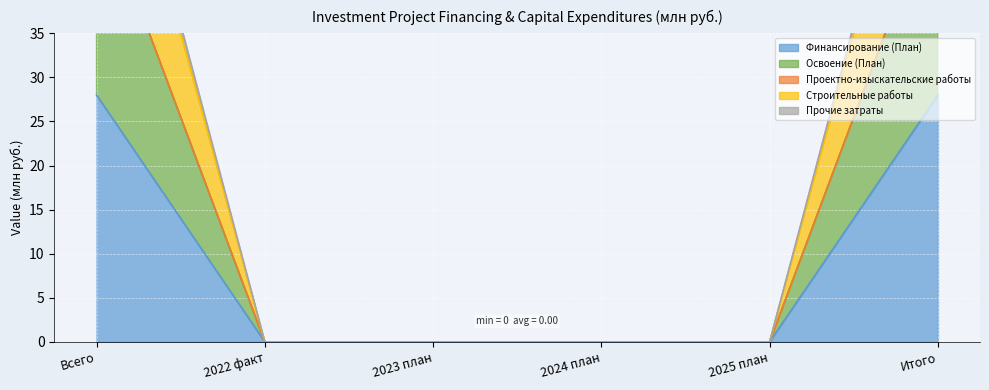

Which category has the lowest value in the Строительные работы series?

2022 факт